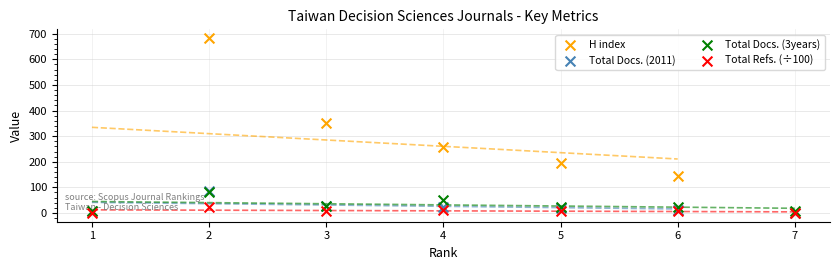

At which category is the sum across all series the highest?

2